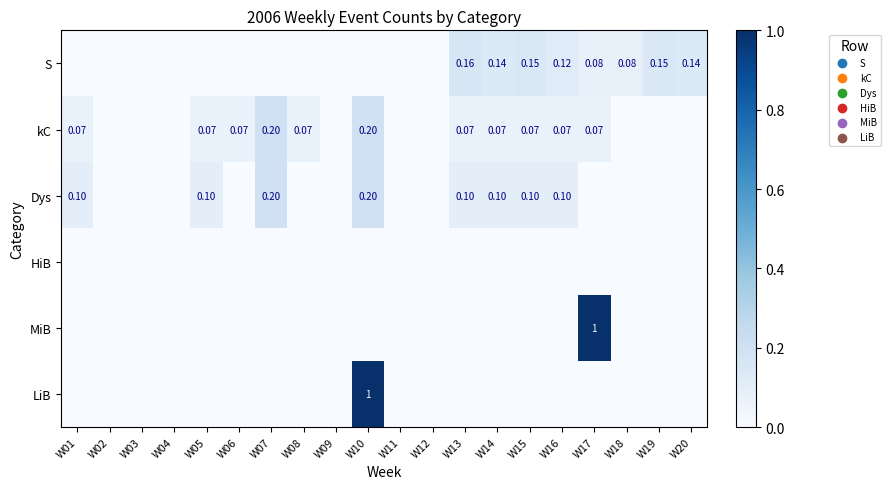

At which label is LiB closest to 0?

W01